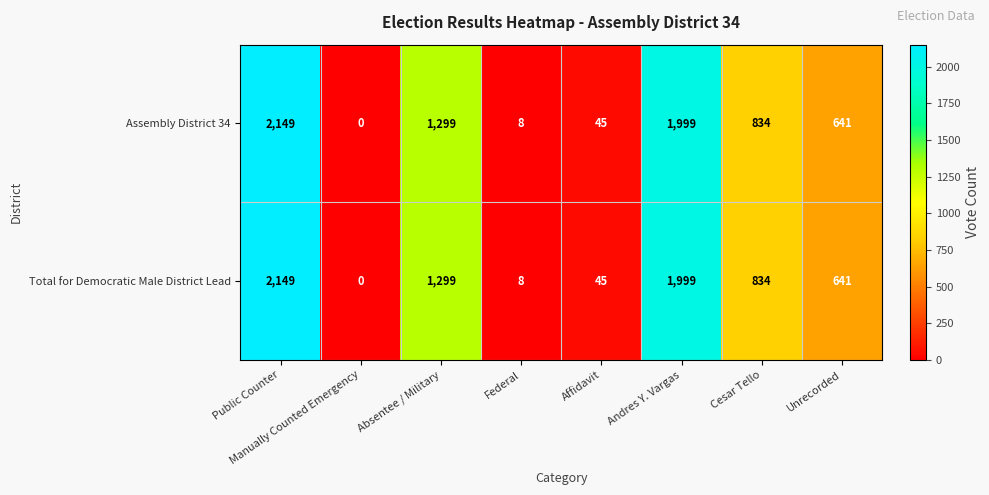

At how many categories does at least one series exceed 1272?

3